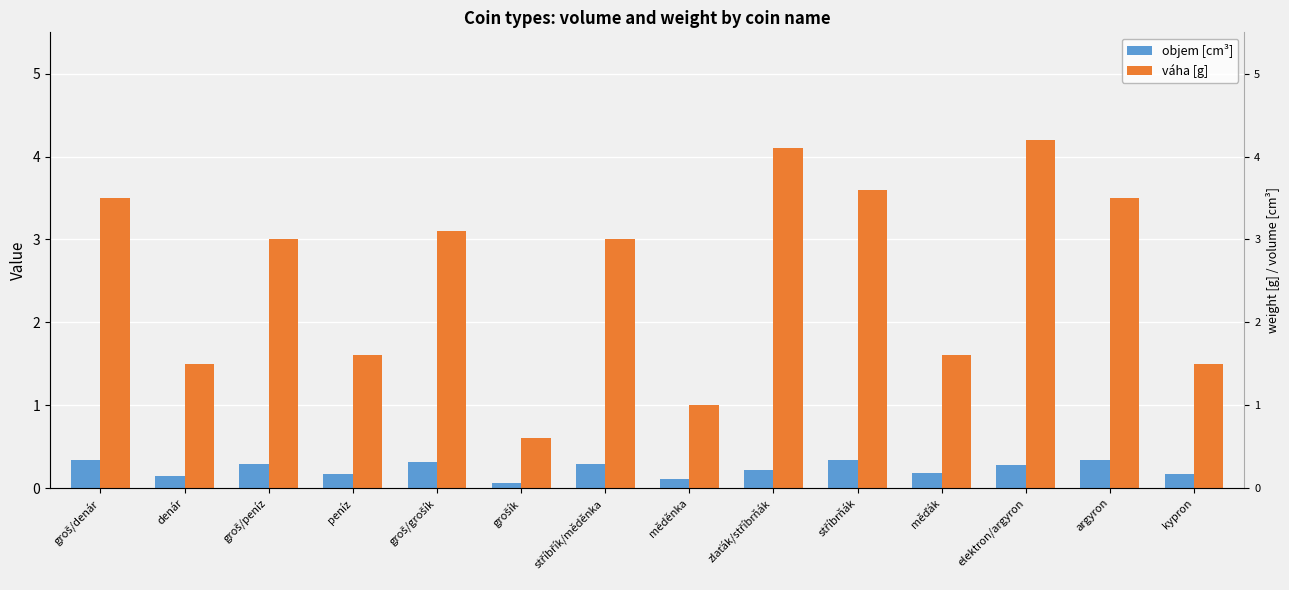

Reading right to left, extract all data points from this chart.

objem [cm³]: kypron=0.2	argyron=0.3	elektron/argyron=0.3	měďák=0.2	stříbrňák=0.3	zlaťák/stříbrňák=0.2	měděnka=0.1	stříbřík/měděnka=0.3	grošík=0.1	groš/grošík=0.3	peníz=0.2	groš/peníz=0.3	denár=0.1	groš/denár=0.3
váha [g]: kypron=1.5	argyron=3.5	elektron/argyron=4.2	měďák=1.6	stříbrňák=3.6	zlaťák/stříbrňák=4.1	měděnka=1.0	stříbřík/měděnka=3.0	grošík=0.6	groš/grošík=3.1	peníz=1.6	groš/peníz=3.0	denár=1.5	groš/denár=3.5